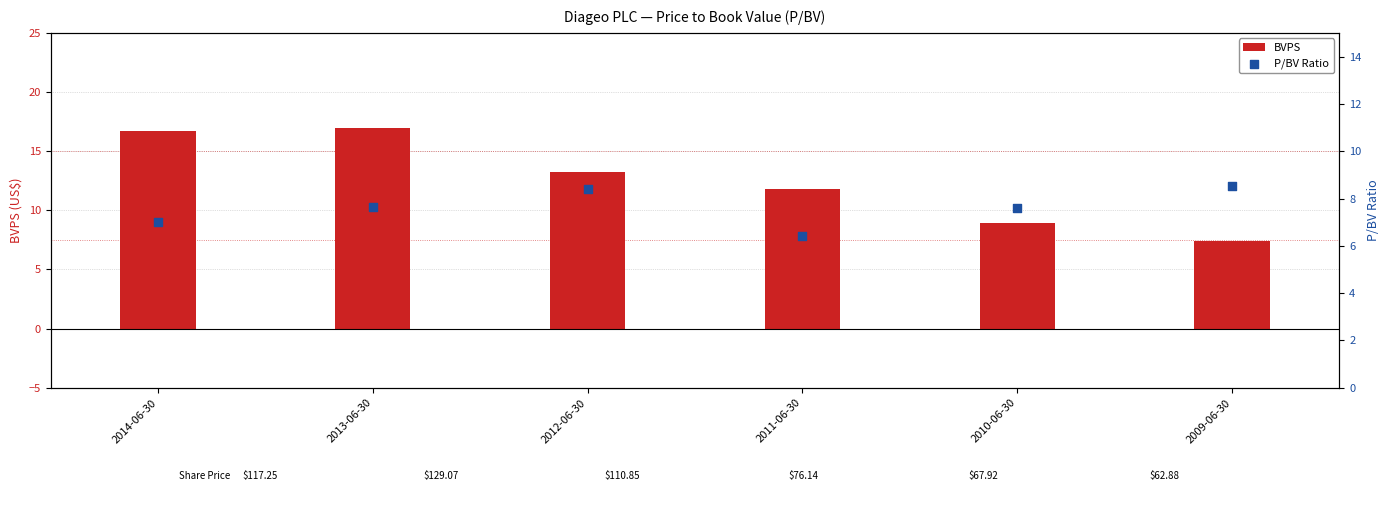

Is the value of BVPS at 2013-06-30 greater than the value of P/BV Ratio at 2012-06-30?

Yes